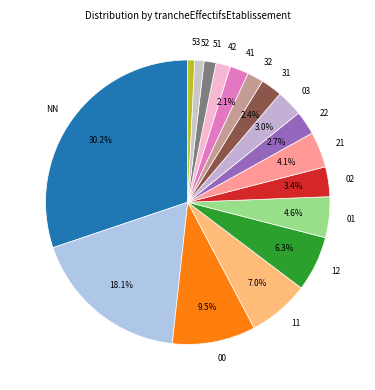

Count the number of slices in the pie.

17